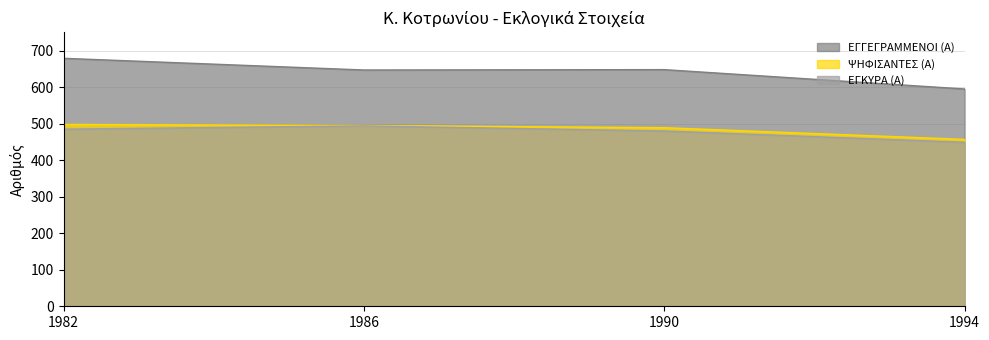

What is the difference between the maximum and minimum values in the ΕΓΓΕΓΡΑΜΜΕΝΟΙ (Α) series?

84